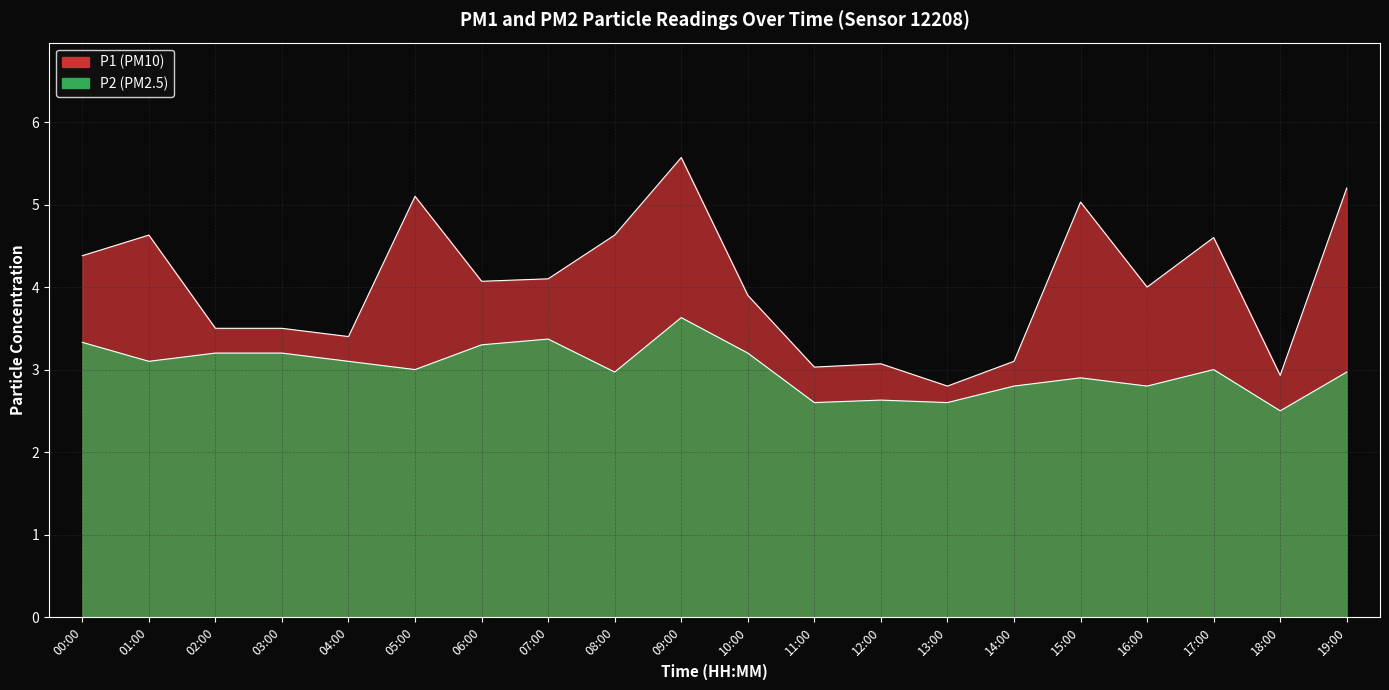

Rank the series by their average value, from highest to lowest.

P1, P2